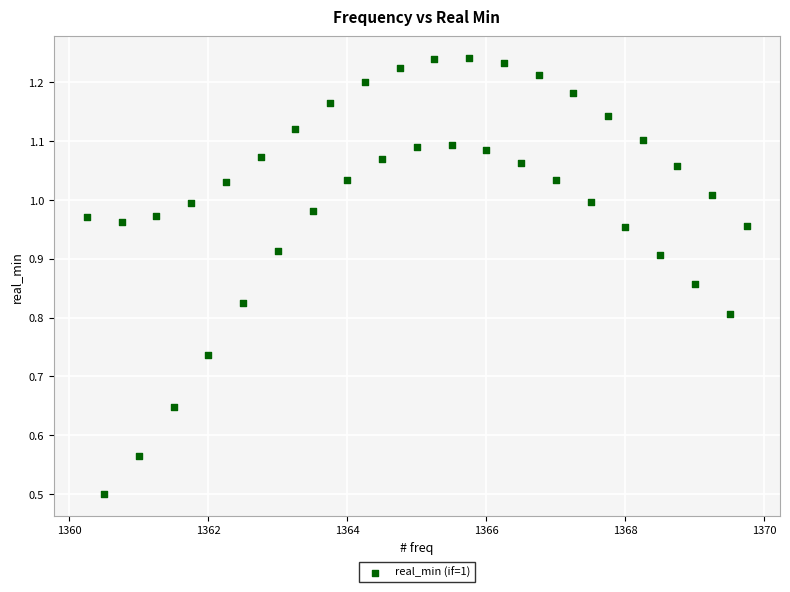

What Y value in the scatter plot is closest to 0?

0.5